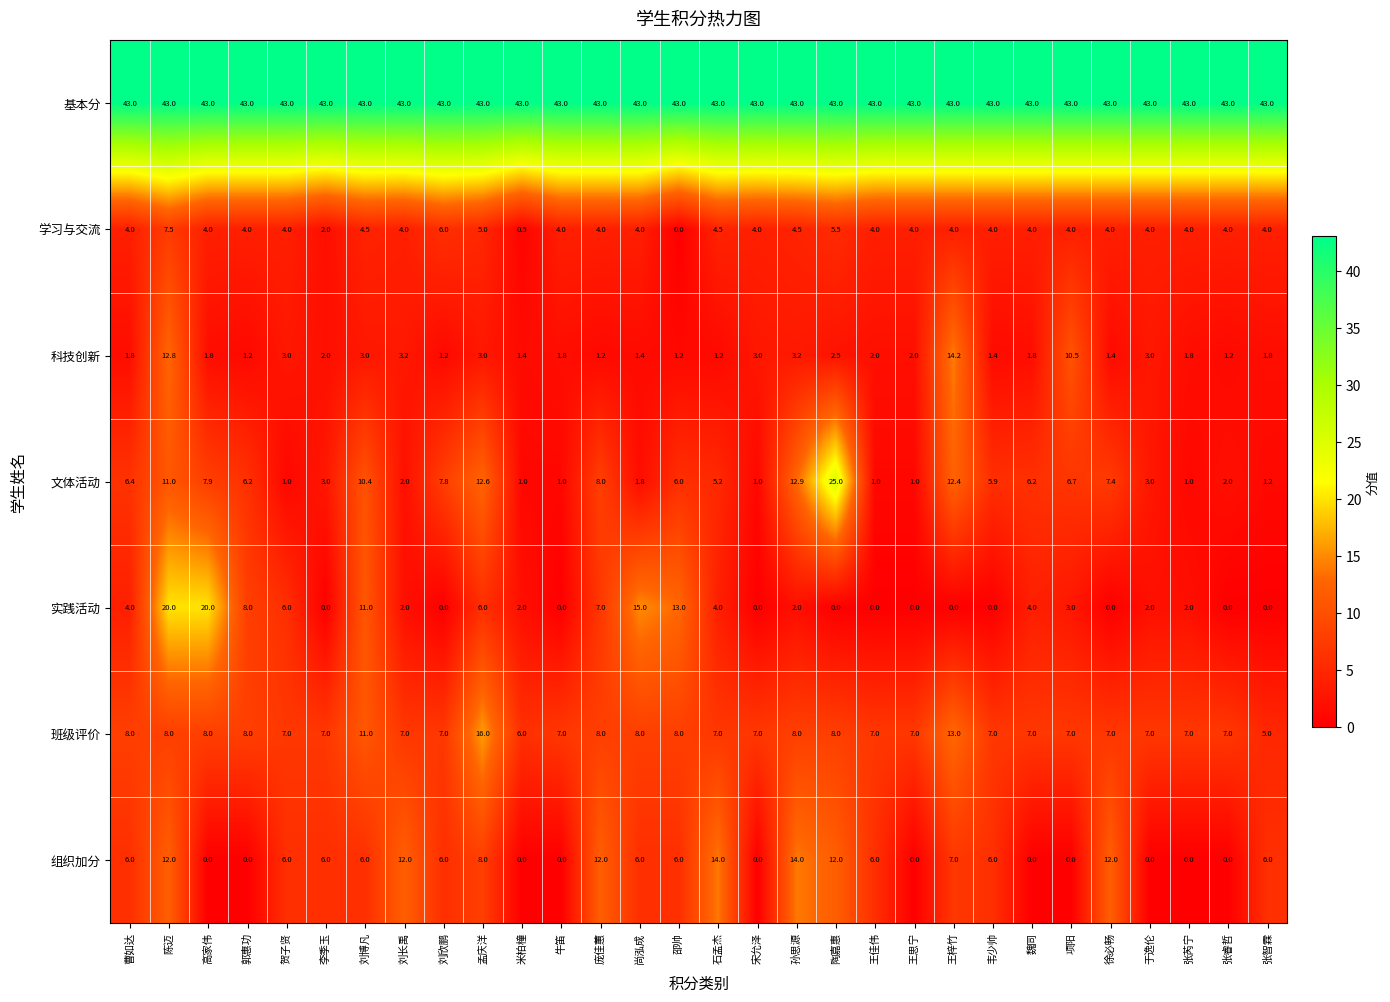

At which category is the sum across all series the highest?

陈迈